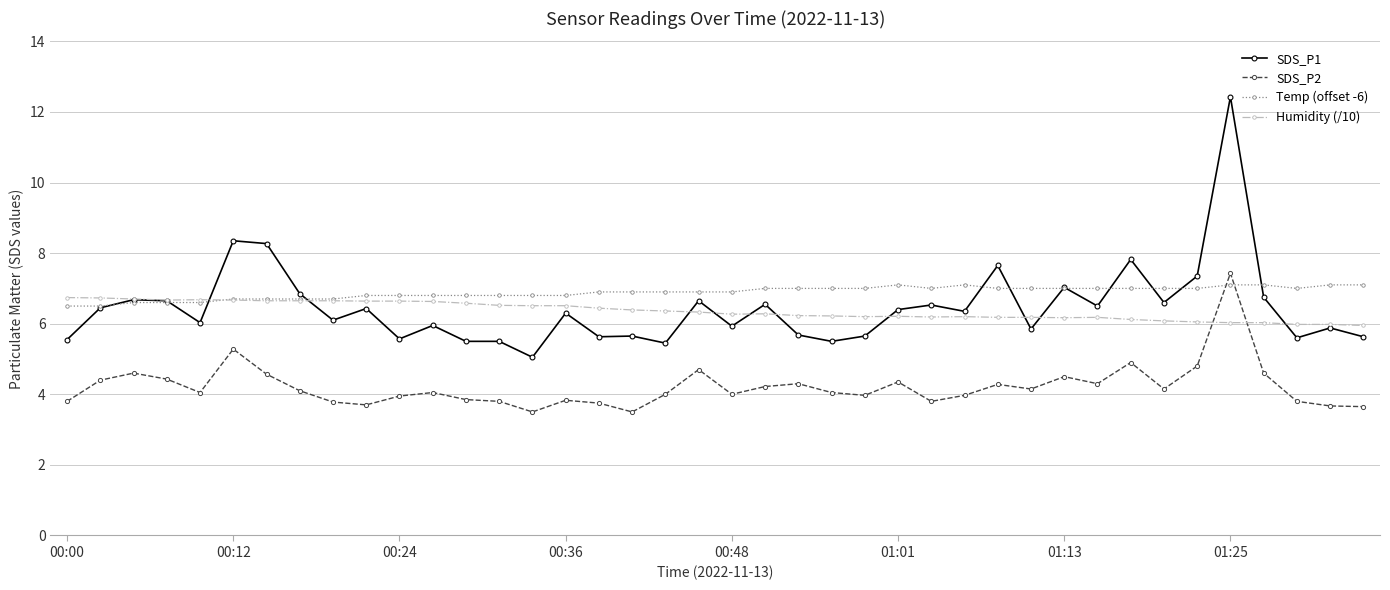

True or false: SDS_P1 and SDS_P2 cross at least once.

False